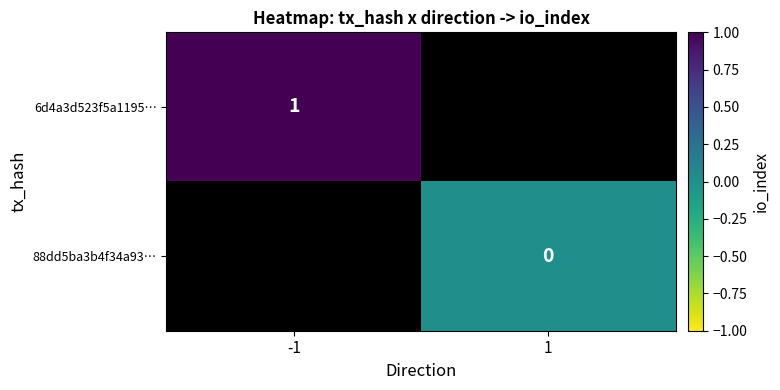

What is the lowest value of the 6d4a3d523f5a1195… series?

1.0